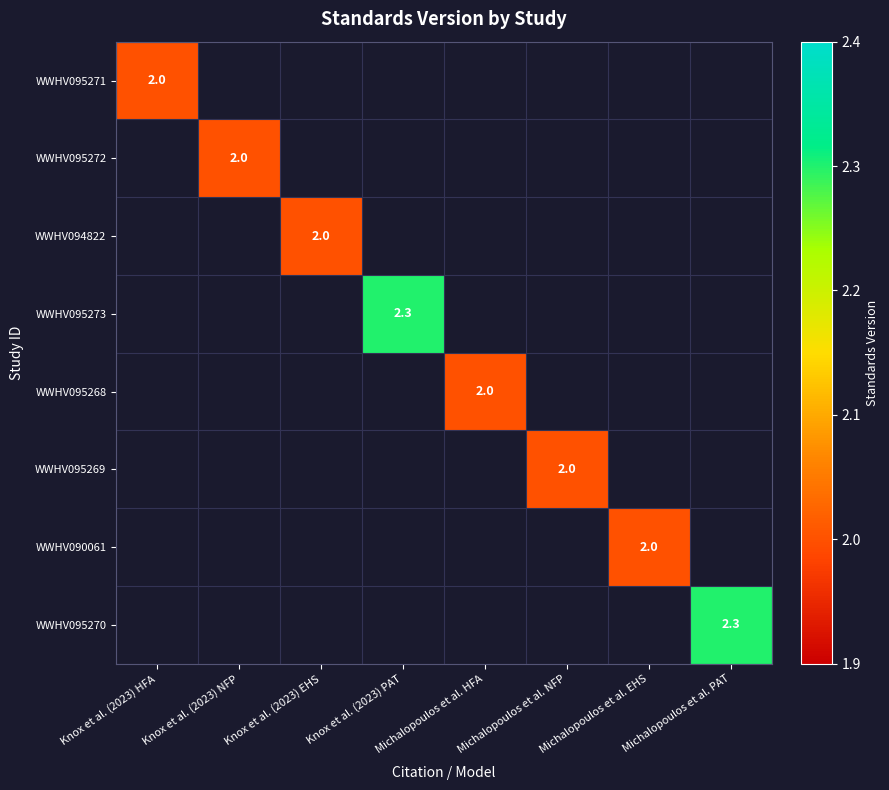

True or false: WWHV095268 has a value of 1.0 at Michalopoulos et al. HFA.

False